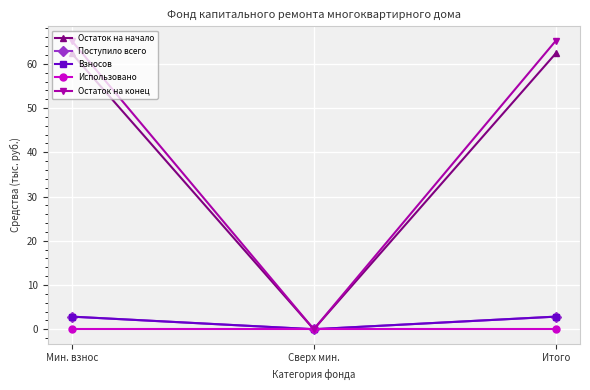

Which series changed the most between Сверх мин. and Итого?

Остаток на конец